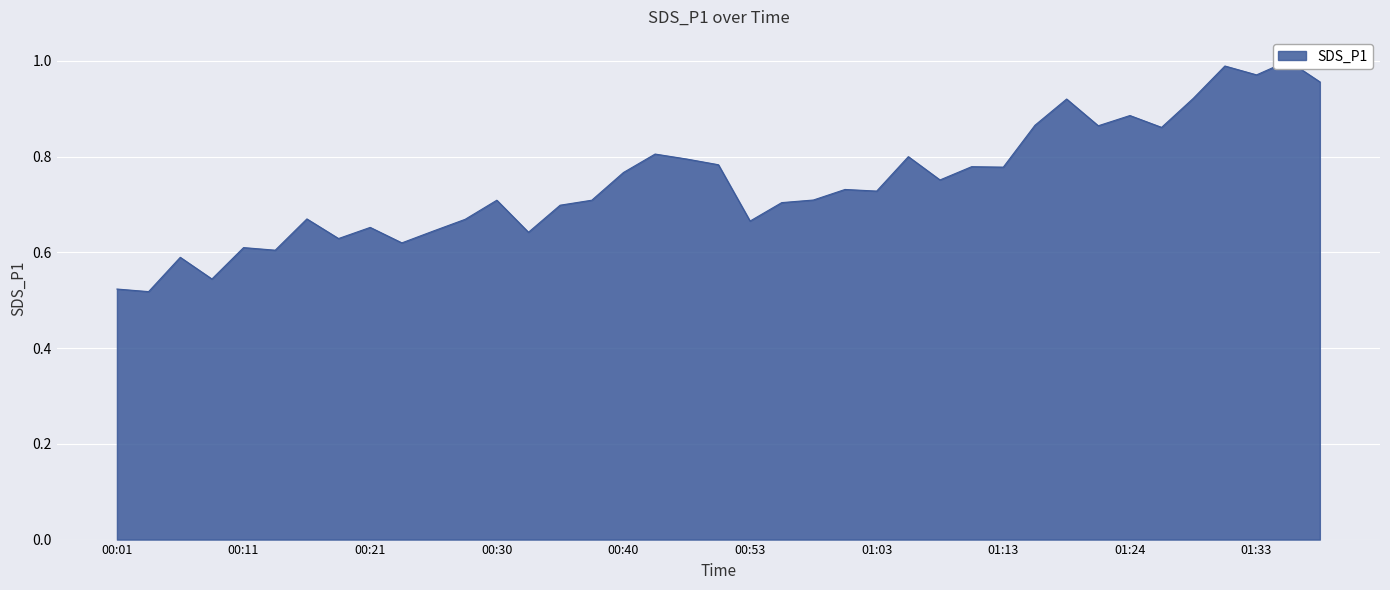

How many lines are shown in the chart?

1